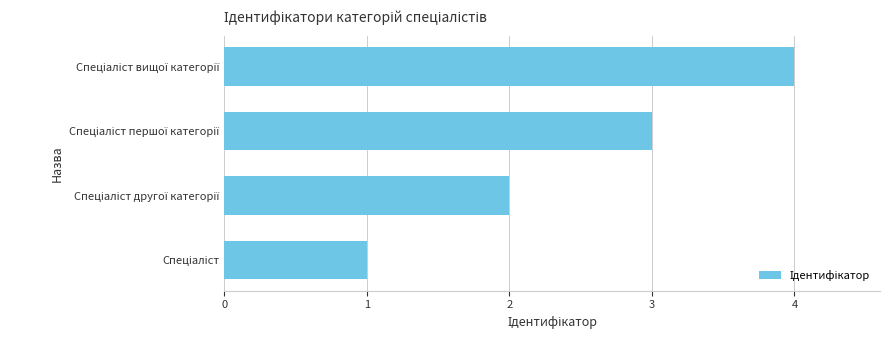

What is the maximum value shown in the chart?

4